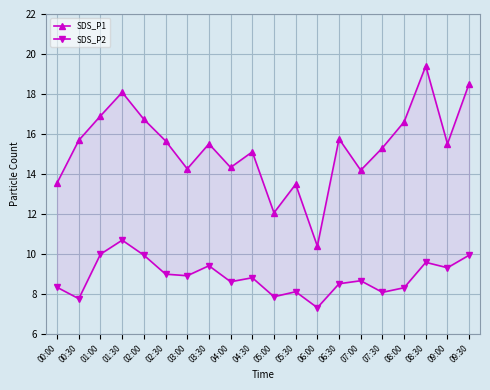

Is it true that SDS_P1 equals 18.5 at 09:30?

True